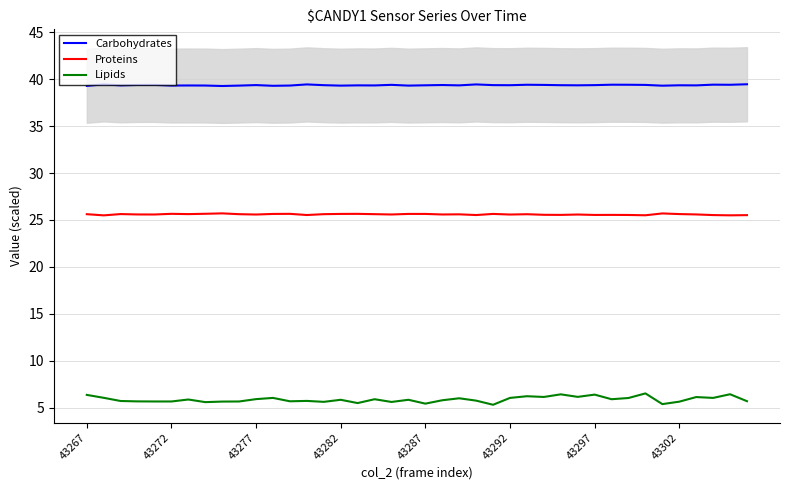

True or false: Proteins and Carbohydrates cross at least once.

False